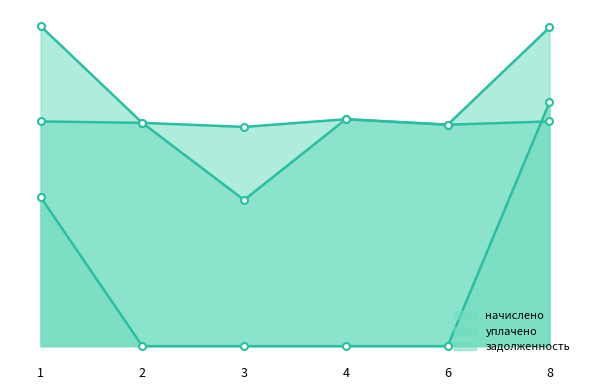

Where is начислено nearest to the value 2234?

2